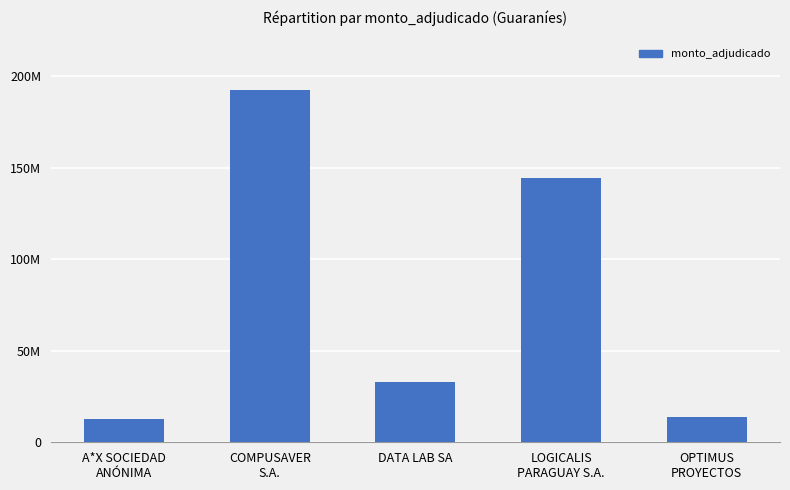

List the labels in order of value, smallest first.

A*X SOCIEDAD
ANÓNIMA, OPTIMUS
PROYECTOS, DATA LAB SA, LOGICALIS
PARAGUAY S.A., COMPUSAVER
S.A.